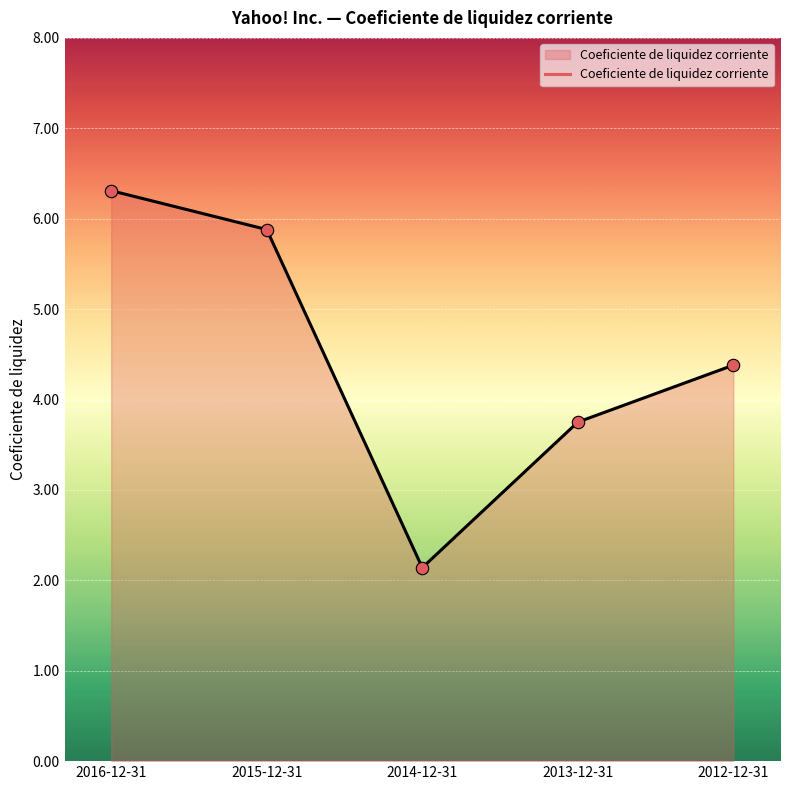

Approximately how many times larger is the value at 2015-12-31 compared to 2013-12-31?

1.6